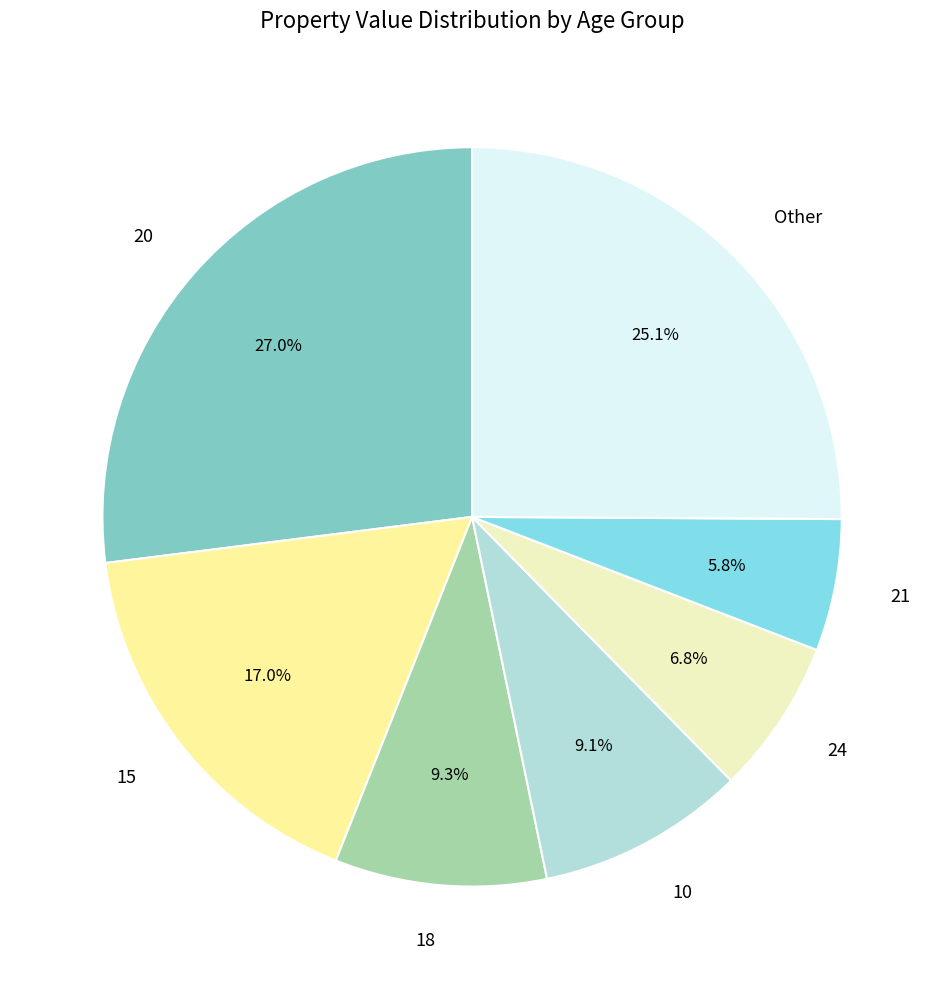

Approximately how many times larger is the value at 10 compared to 15?

0.5